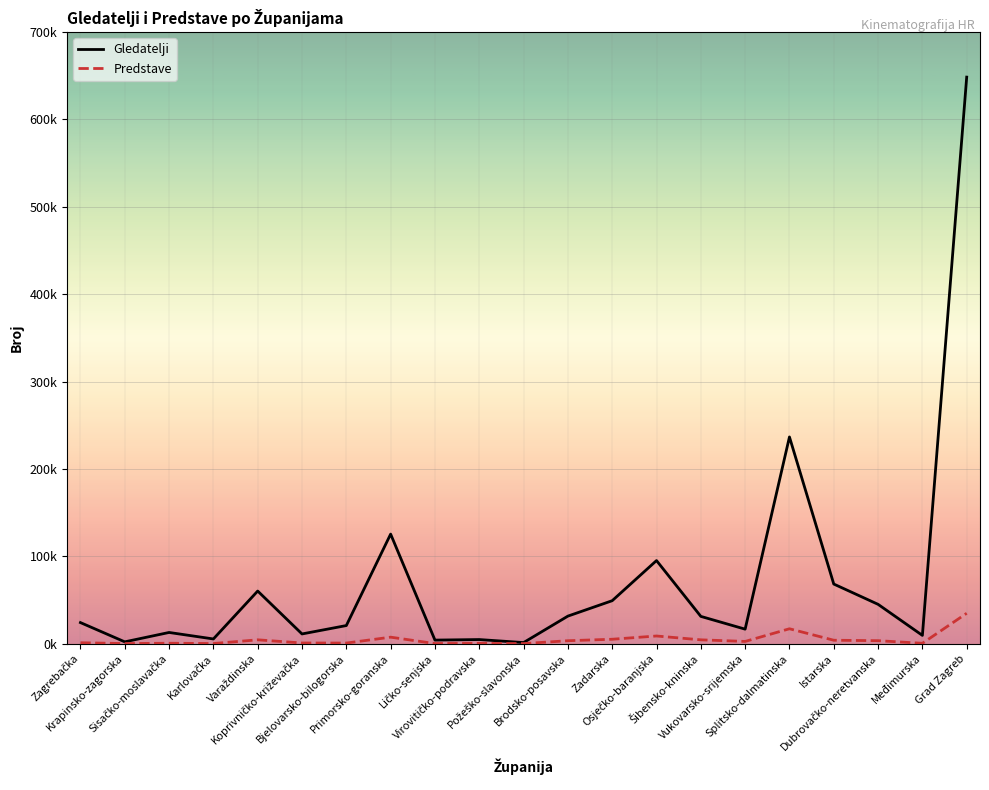

The Gledatelji series shows 91422 at Istarska. True or false?

False